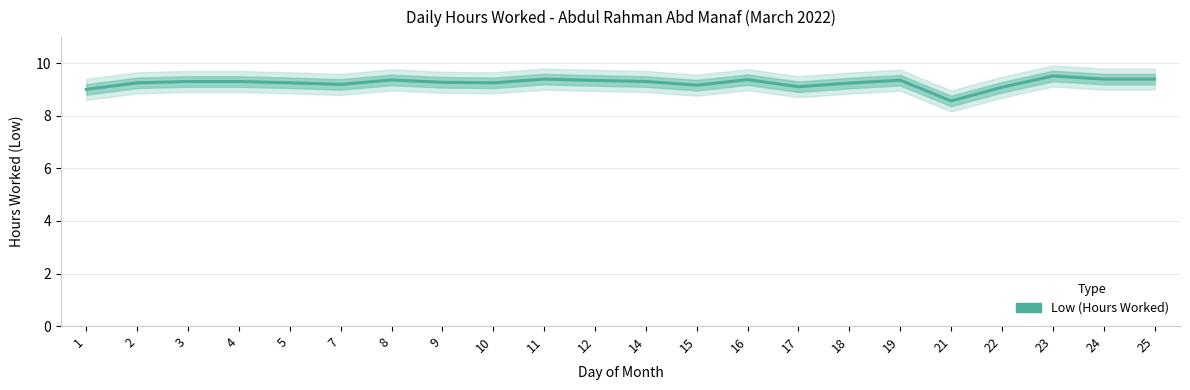

Reading left to right, transcribe all the data shown in this chart.

1=9.0	2=9.3	3=9.3	4=9.3	5=9.3	7=9.2	8=9.4	9=9.3	10=9.3	11=9.4	12=9.3	14=9.3	15=9.2	16=9.4	17=9.1	18=9.2	19=9.4	21=8.6	22=9.1	23=9.5	24=9.4	25=9.4